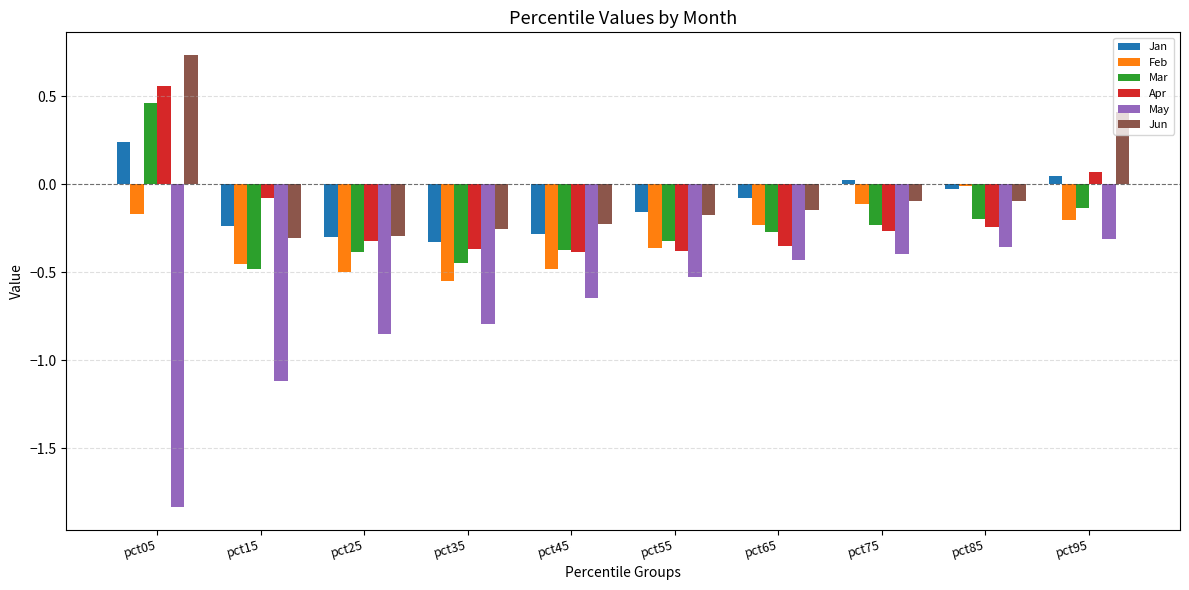

Between pct15 and pct85, which series saw the biggest shift?

May